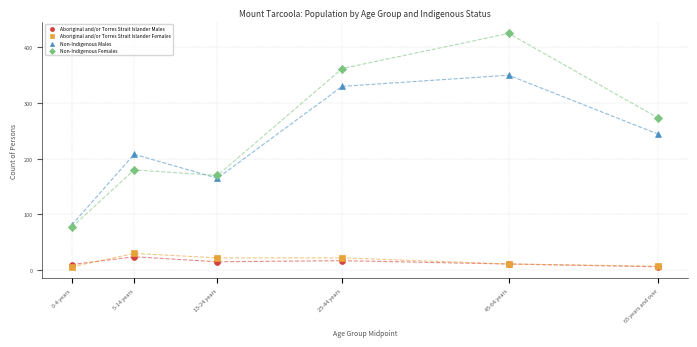

Which series has the widest spread of Y values?

Non-Indigenous Females